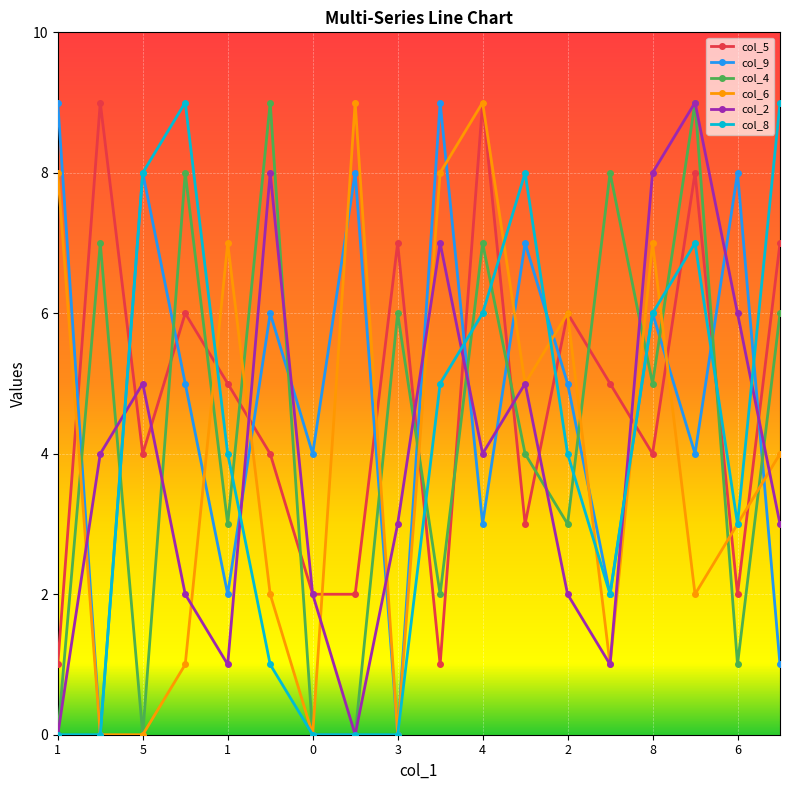

What is the highest value of the col_5 series?

9